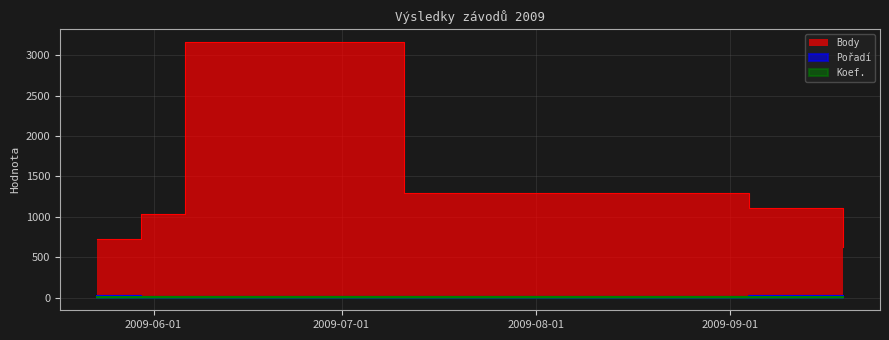

How many lines are shown in the chart?

3